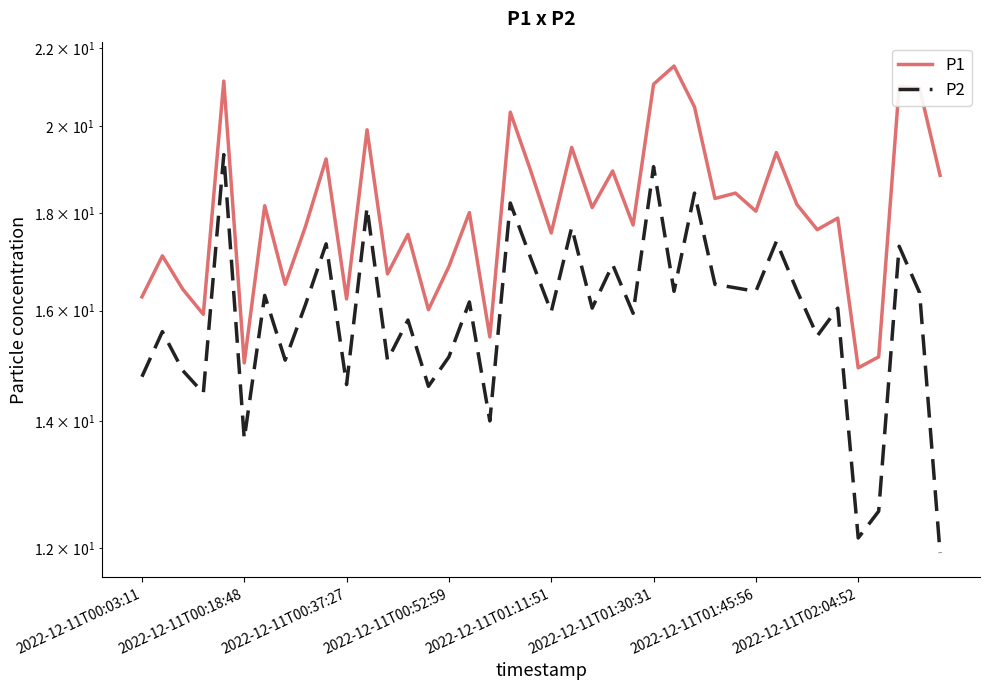

At 12, list the series in order from largest to smallest.

P1, P2